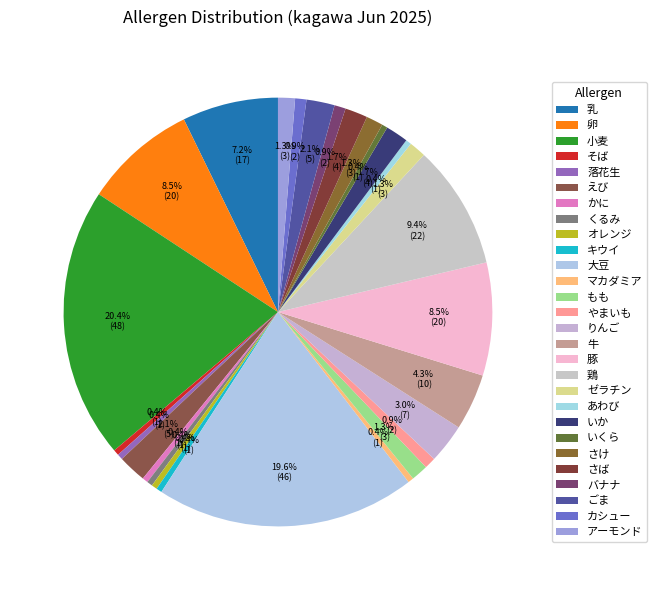

To the nearest percent, what percentage of the pie is いか?

2%